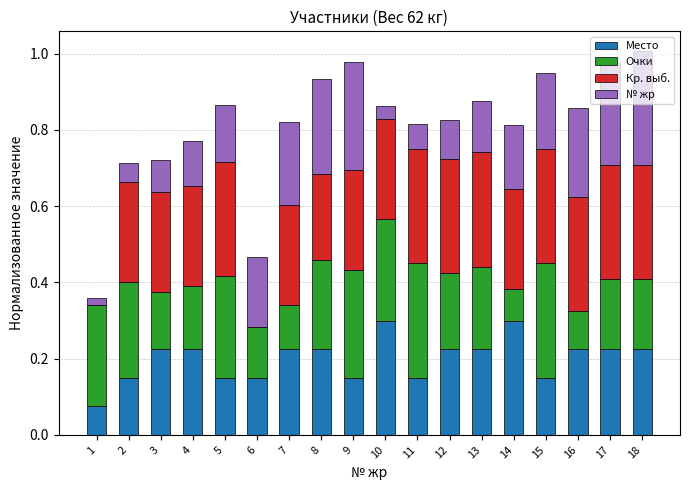

What is the sum of all Место values?

3.6